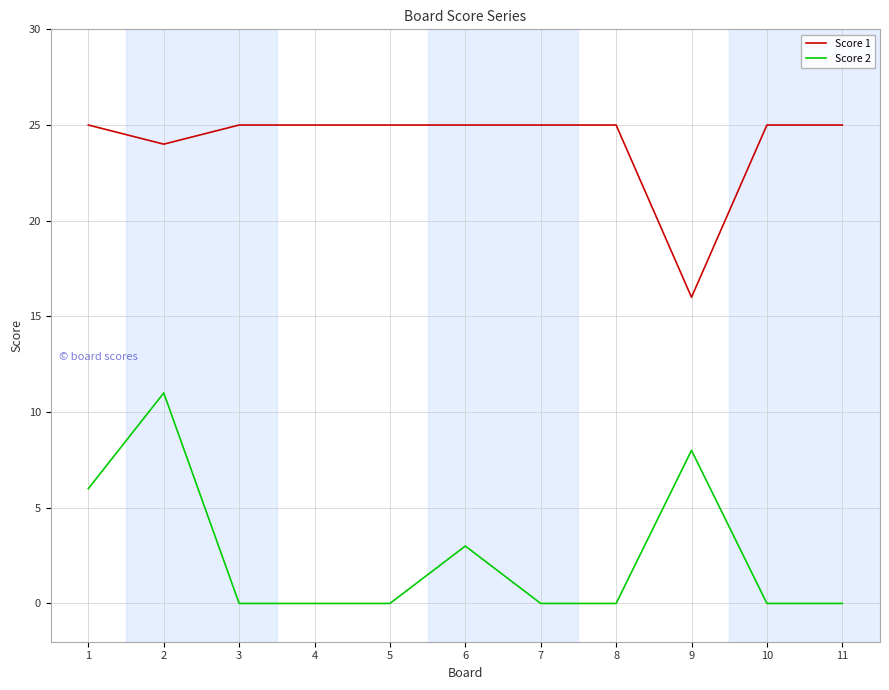

Reading left to right, extract all data points from this chart.

Score 1: 25	24	25	25	25	25	25	25	16	25	25
Score 2: 6	11	0	0	0	3	0	0	8	0	0